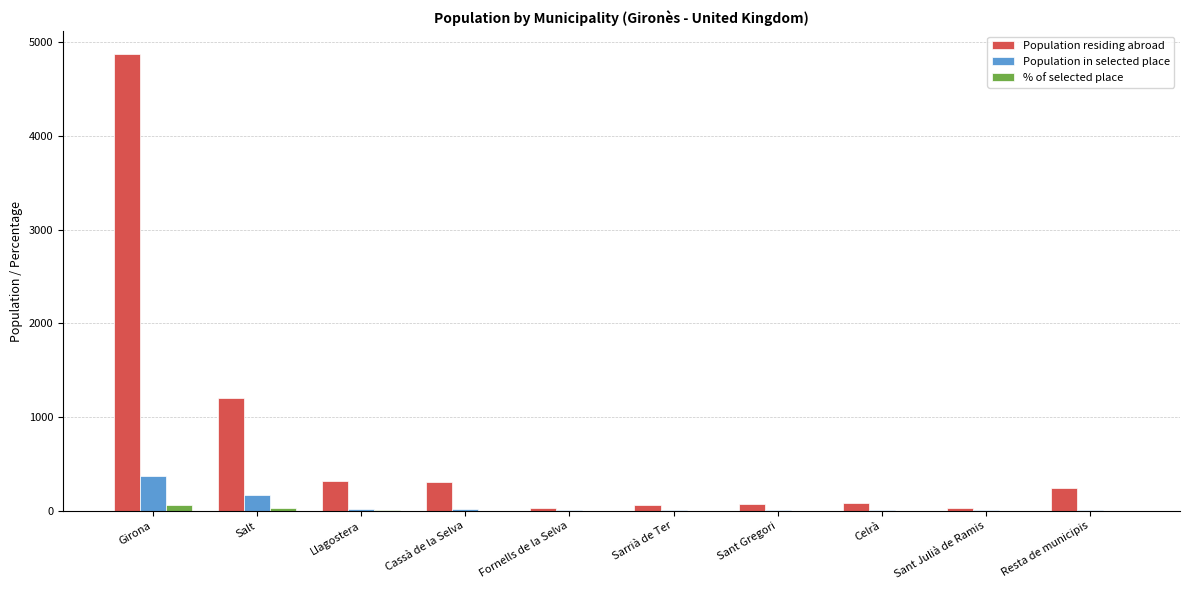

True or false: Population in selected place has a value of 374.0 at Girona.

True